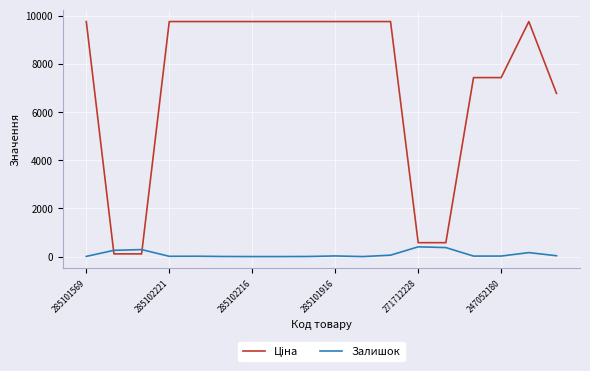

Is this an area chart (filled region under the line)?

No